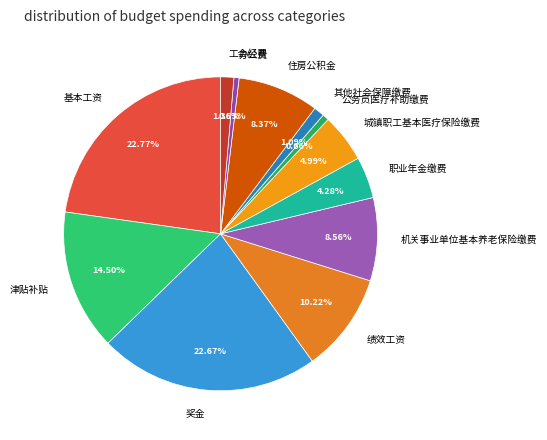

Do 城镇职工基本医疗保险缴费 and 其他社会保障缴费 together represent more than half of the pie?

No